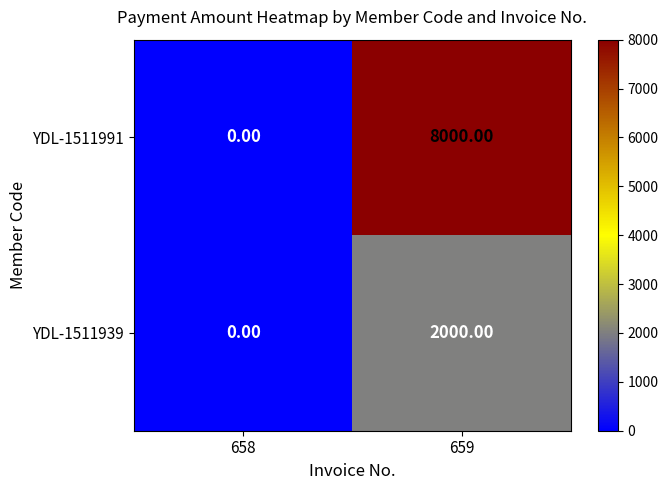

Is the value of YDL-1511939 at 659 greater than the value of YDL-1511991 at 658?

Yes